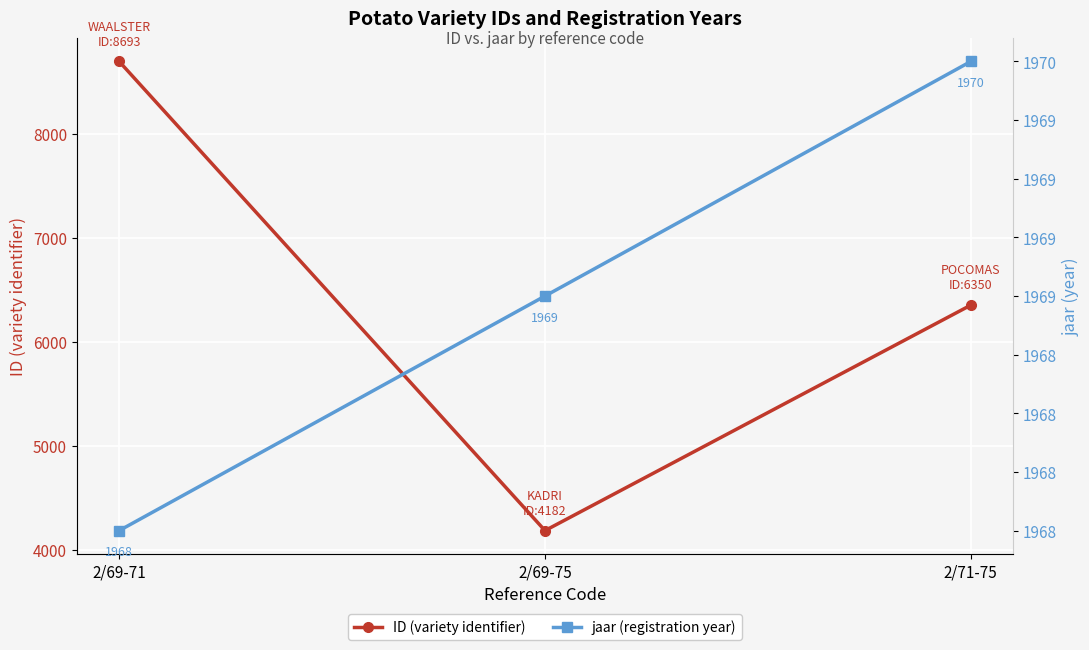

Reading left to right, extract all data points from this chart.

ID (variety identifier): 2/69-71=8693	2/69-75=4182	2/71-75=6350
jaar (registration year): 2/69-71=1968	2/69-75=1969	2/71-75=1970